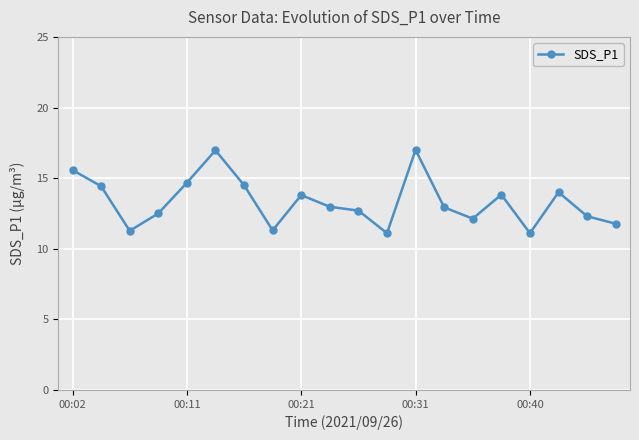

What is the maximum value shown in the chart?

17.0